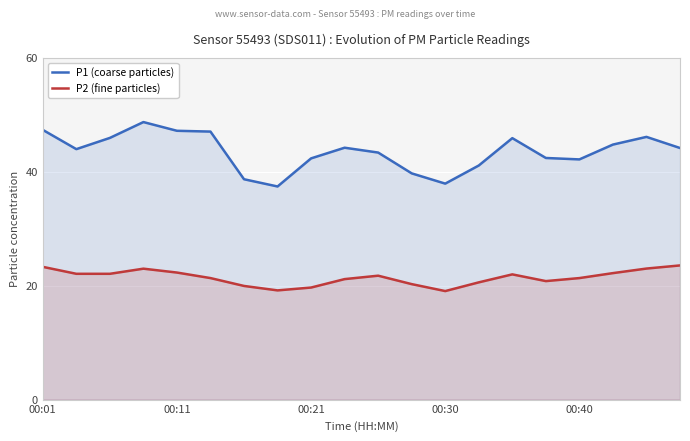

True or false: P2 (fine particles) and P1 (coarse particles) intersect in this chart.

False